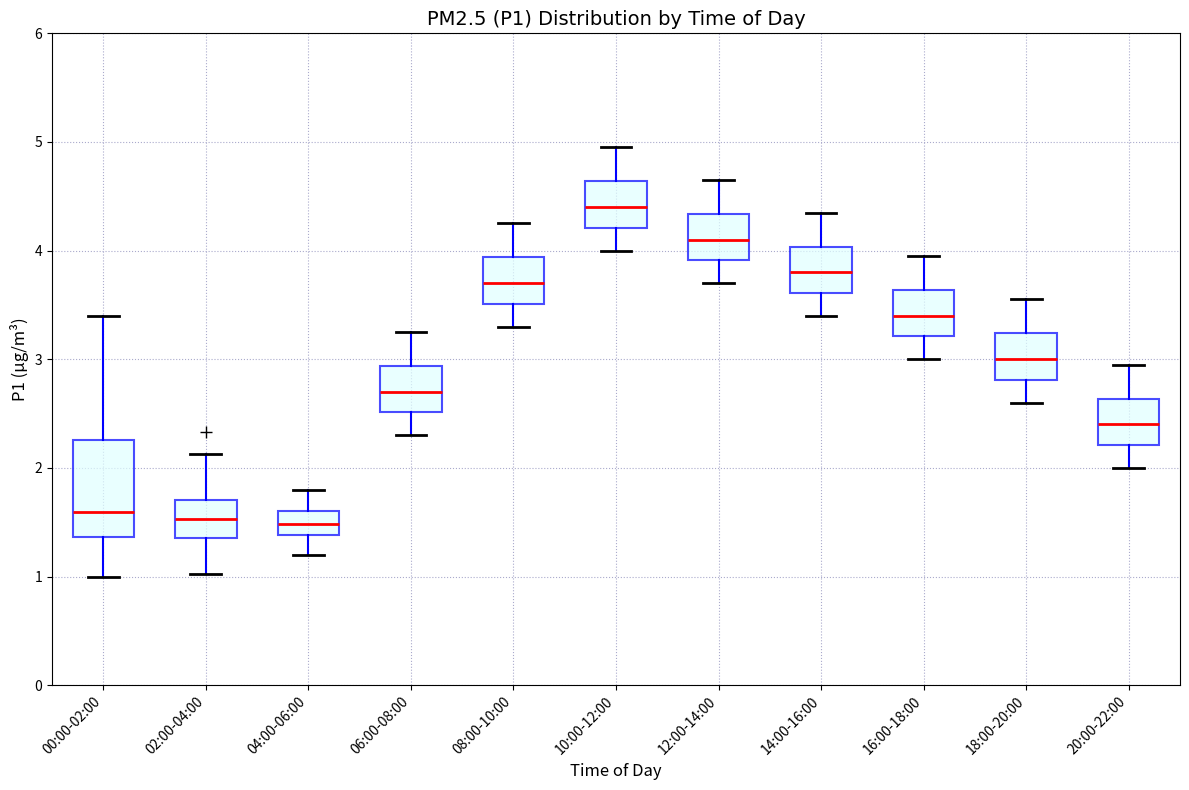

Comparing the boxes themselves (not the whiskers), which one is the tallest?

00:00-02:00